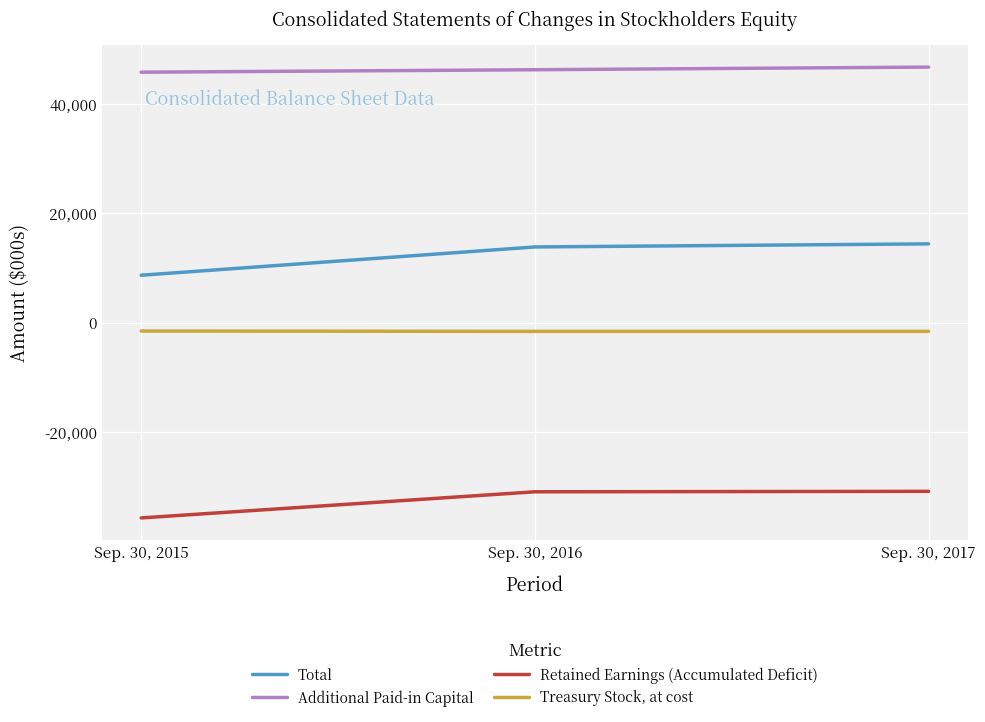

The Retained Earnings (Accumulated Deficit) series shows -8089 at Sep. 30, 2016. True or false?

False